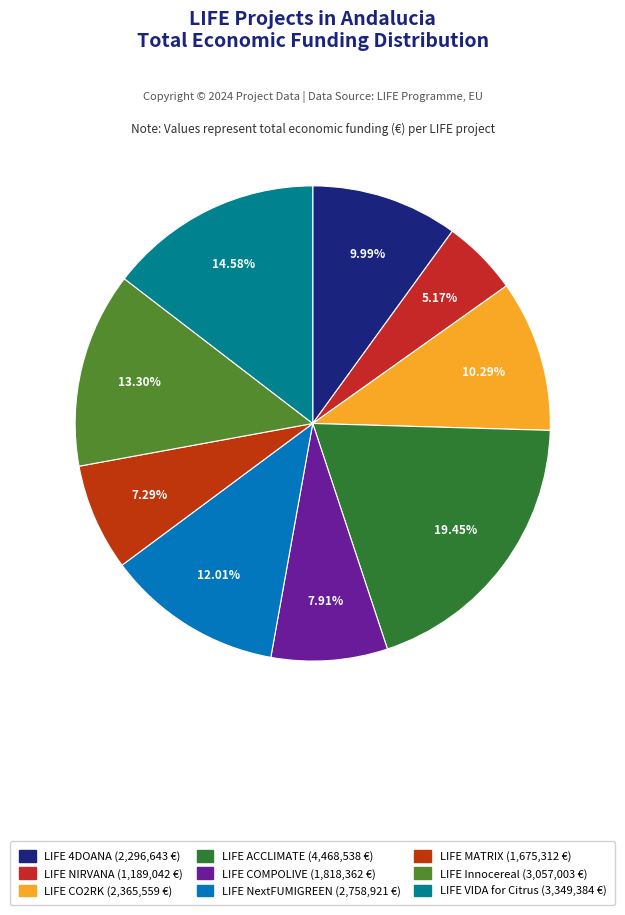

To the nearest percent, what is the difference between the LIFE CO2RK and LIFE NIRVANA slice percentages?

5%